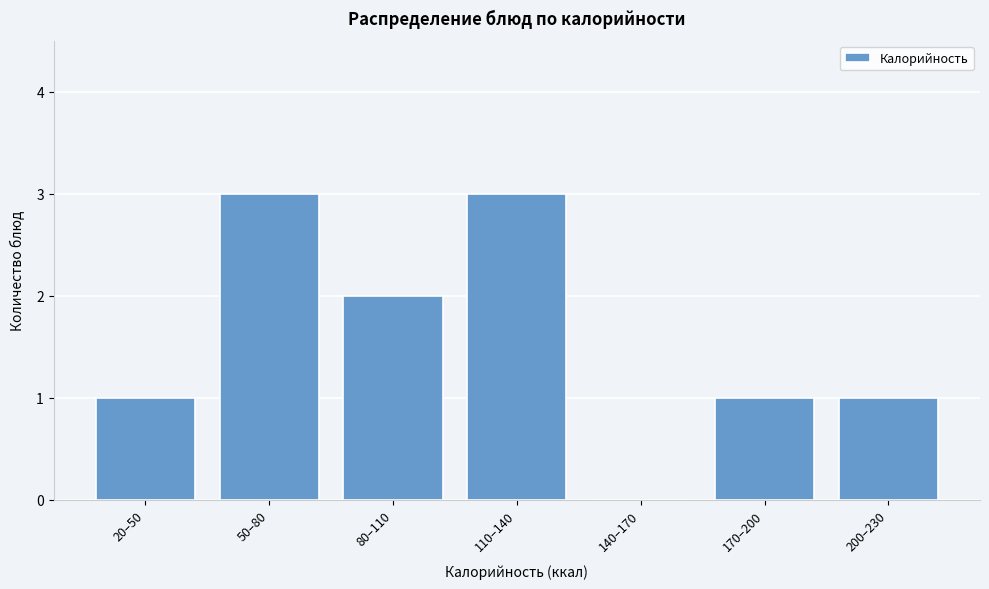

Reading left to right, list all the values displayed in this chart.

20–50=1	50–80=3	80–110=2	110–140=3	140–170=0	170–200=1	200–230=1